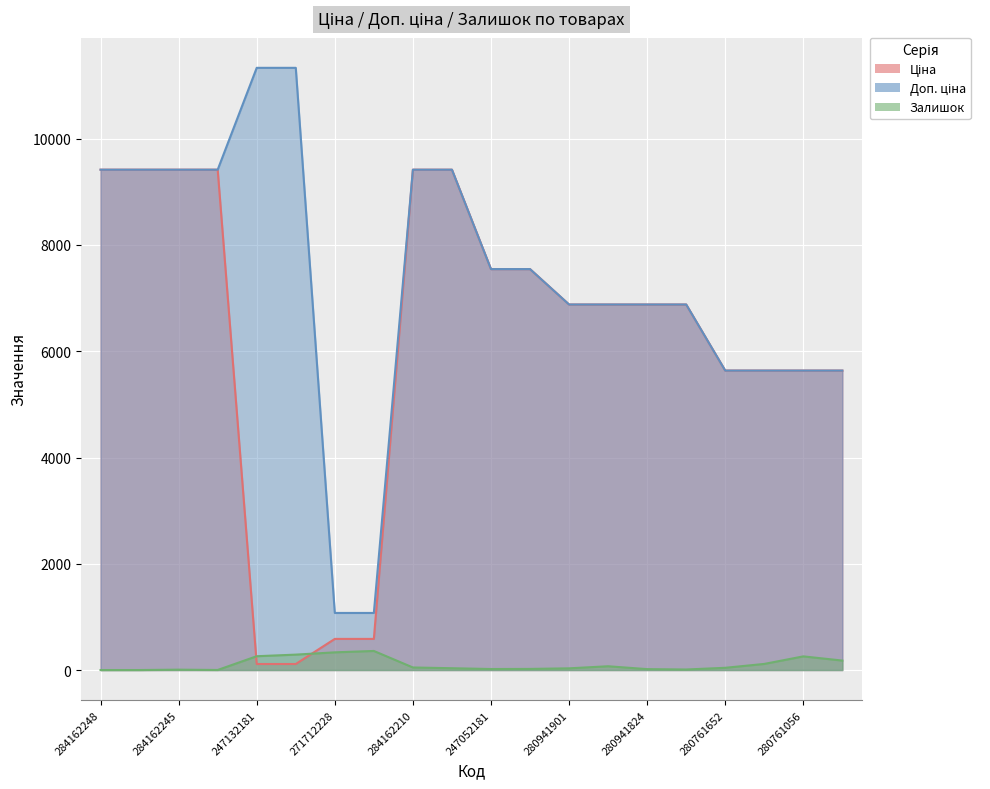

Where is Залишок nearest to the value 179?

280761054